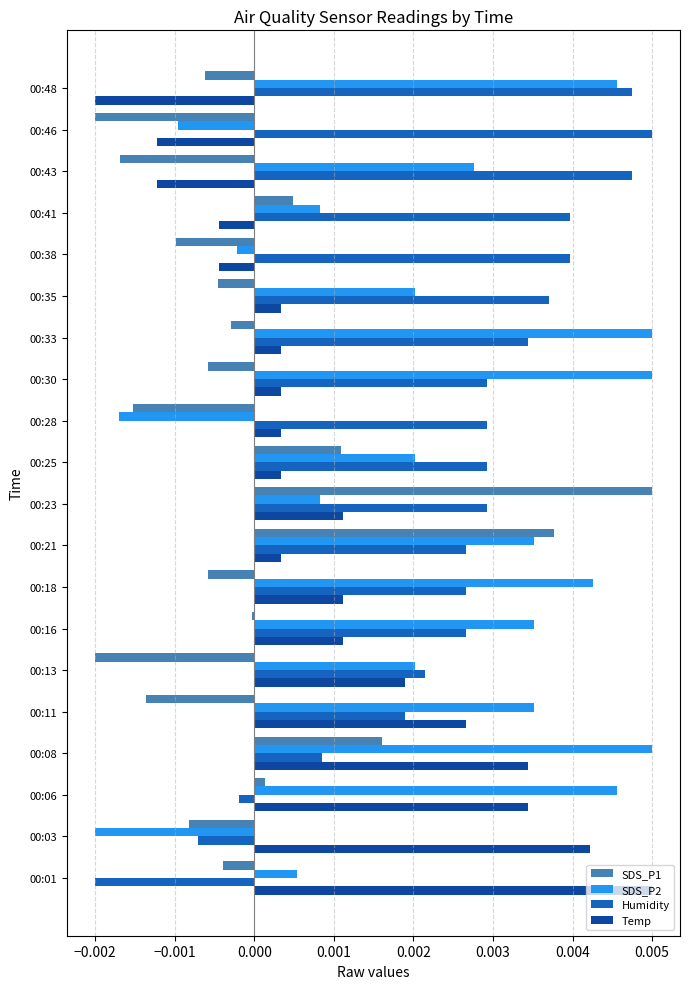

At which label does Temp reach its peak?

00:01